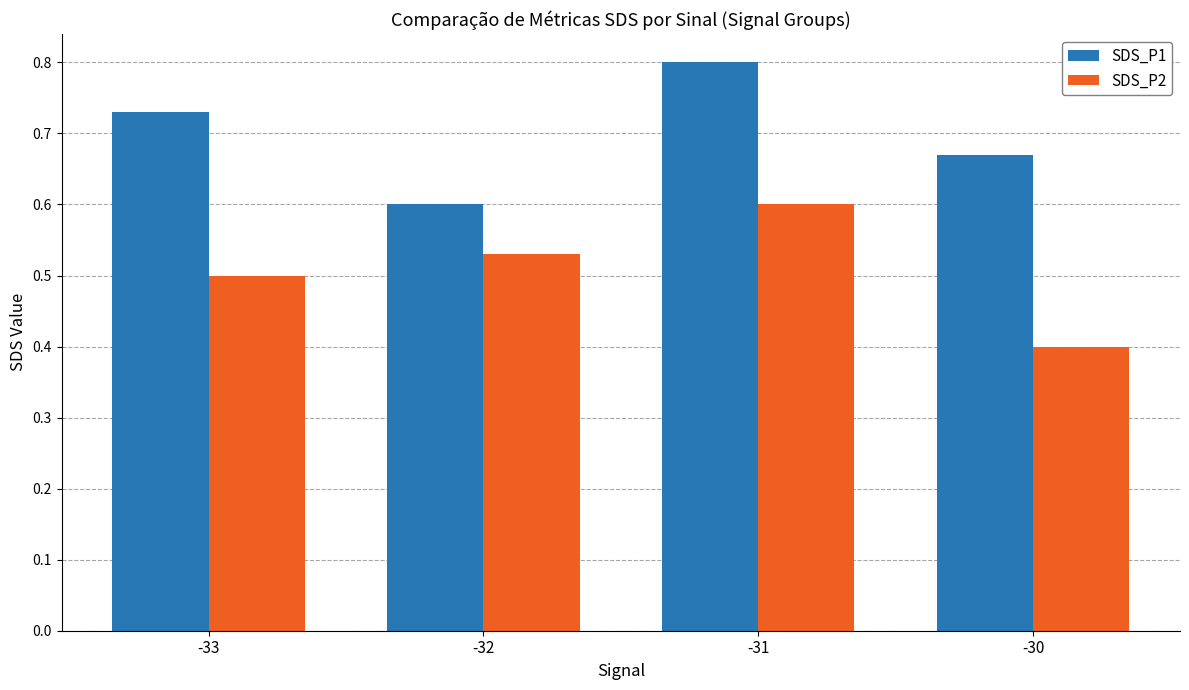

Is it true that SDS_P2 equals 0.1 at -33?

False